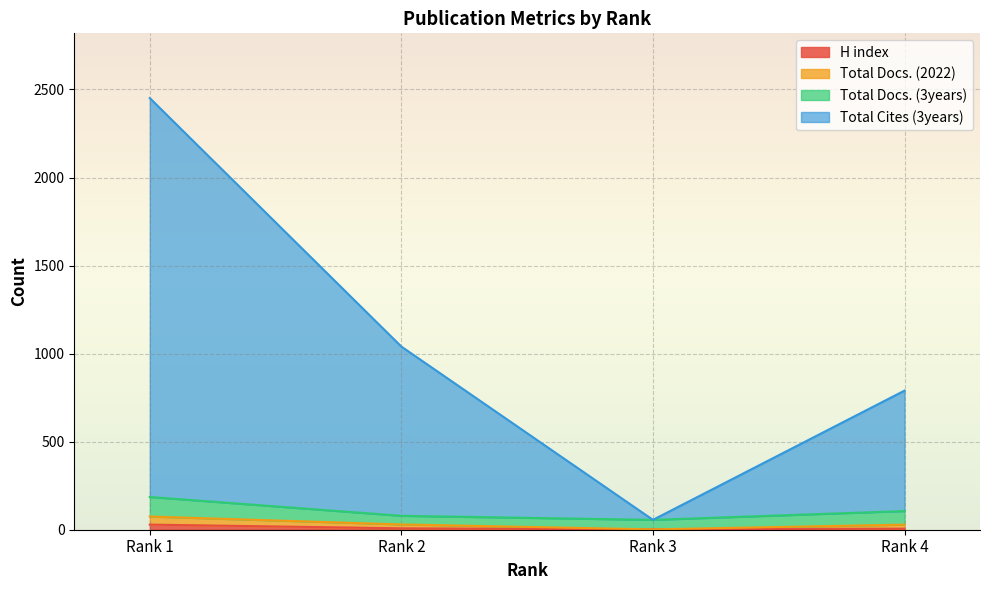

True or false: H index and Total Cites (3years) cross at least once.

False